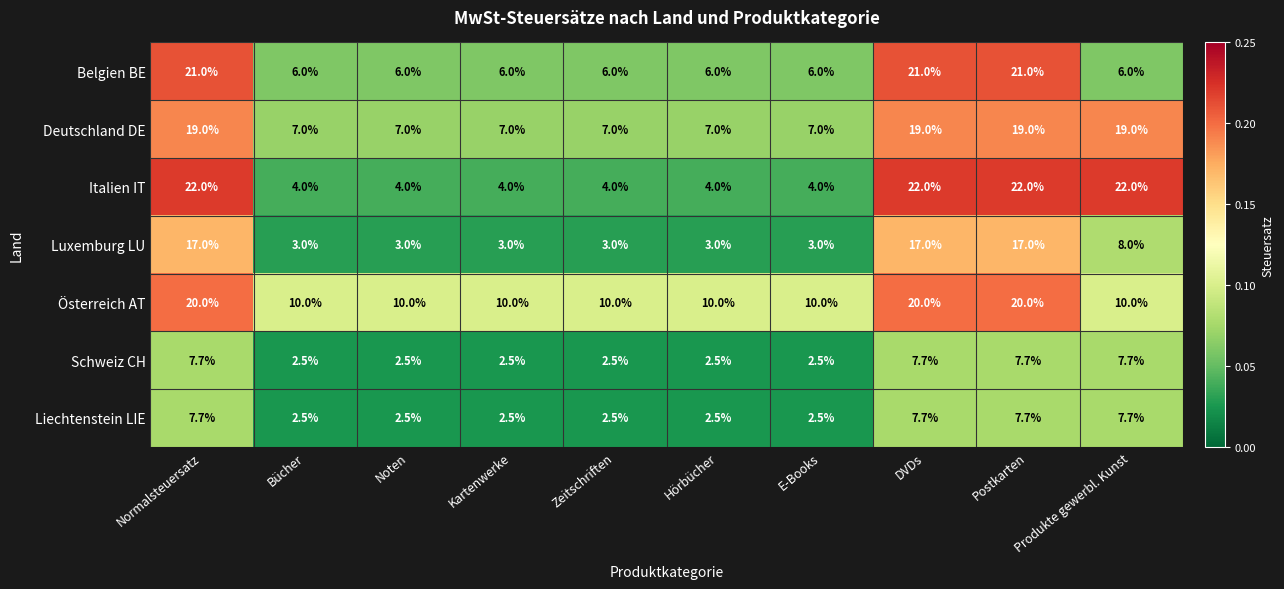

What is the spread (max minus min) of values at Postkarten?

14.3